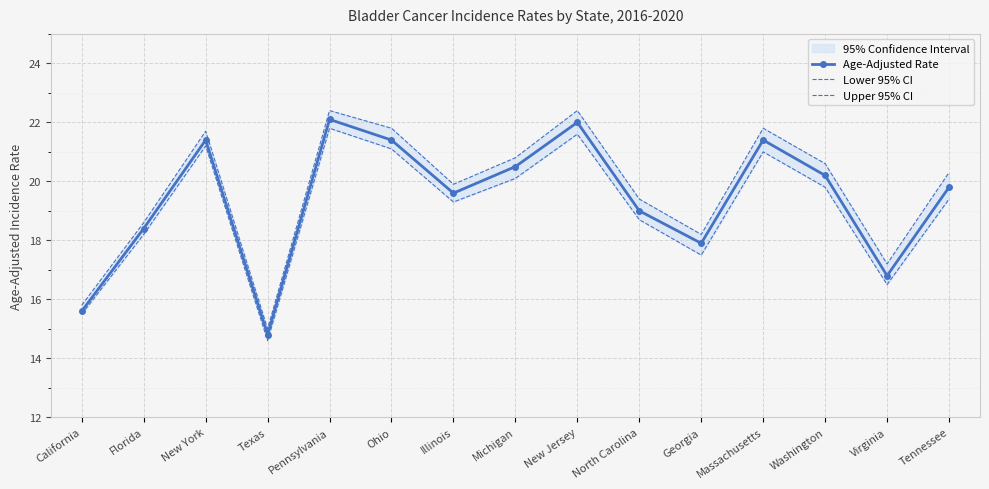

Reading left to right, list all the values displayed in this chart.

Age-Adjusted Rate: 15.6	18.4	21.4	14.8	22.1	21.4	19.6	20.5	22.0	19.0	17.9	21.4	20.2	16.8	19.8
Lower 95% CI: 15.5	18.2	21.2	14.6	21.8	21.1	19.3	20.1	21.6	18.7	17.5	21.0	19.8	16.5	19.4
Upper 95% CI: 15.8	18.6	21.7	15.0	22.4	21.8	19.9	20.8	22.4	19.4	18.2	21.8	20.6	17.2	20.3